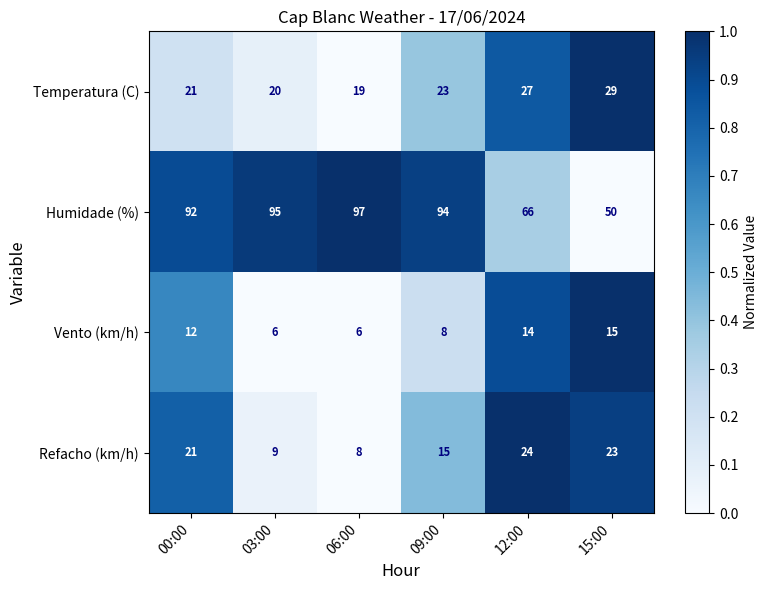

Reading left to right, what are all the values shown in this chart?

Temperatura (C): 21	20	19	23	27	29
Humidade (%): 92	95	97	94	66	50
Vento (km/h): 12	6	6	8	14	15
Refacho (km/h): 21	9	8	15	24	23